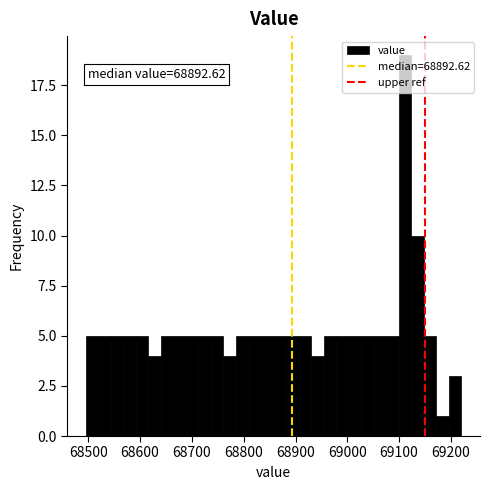

Read against the x-axis, roughly where is the centre of the tallest bar?

69110